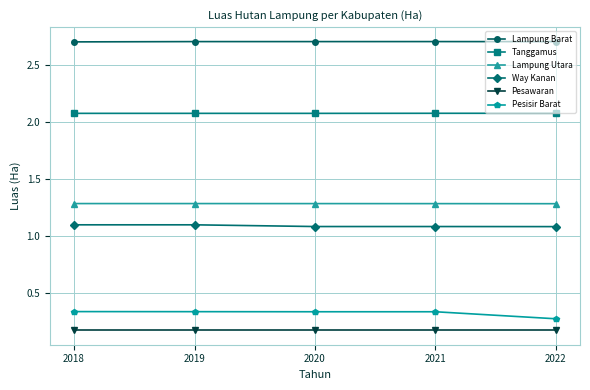

What is the minimum value for Pesawaran?

0.2